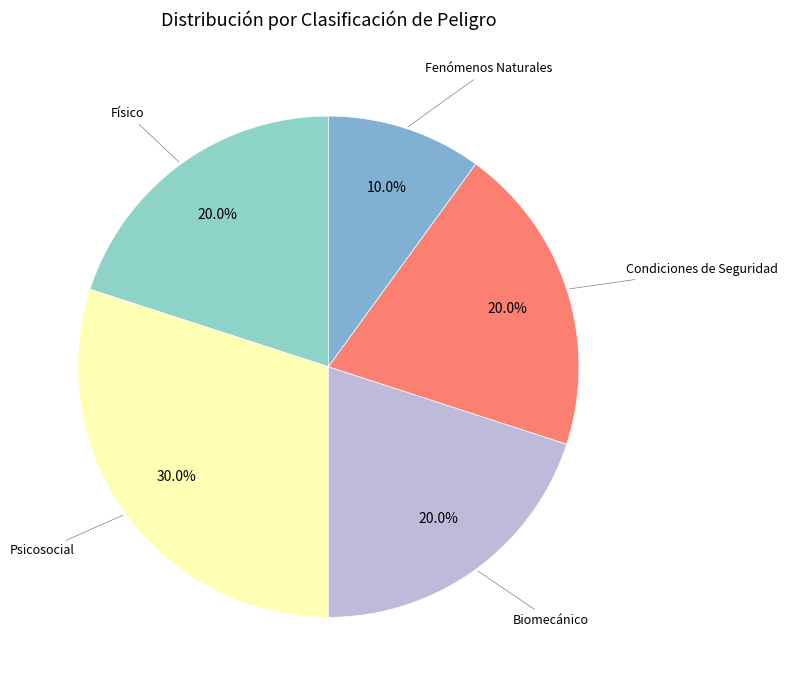

Combined, what portion of the pie is Biomecánico and Fenómenos Naturales?

30.0%